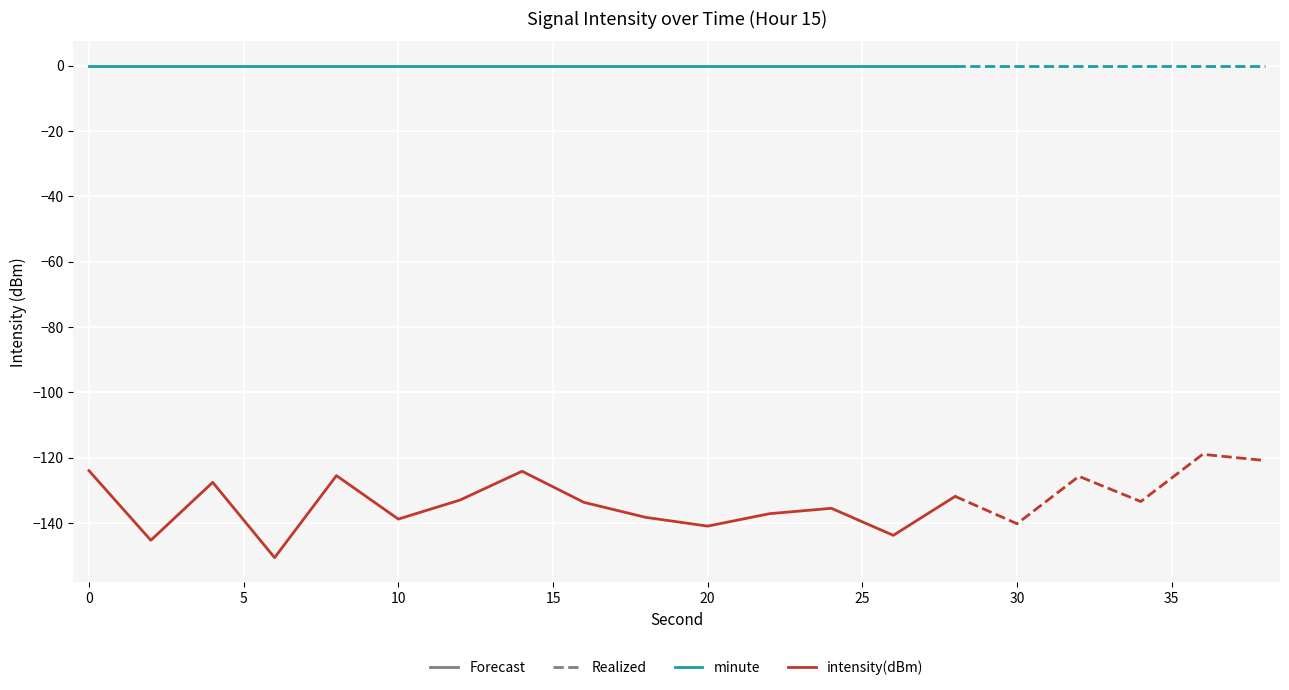

At which category is the sum across all series the highest?

36